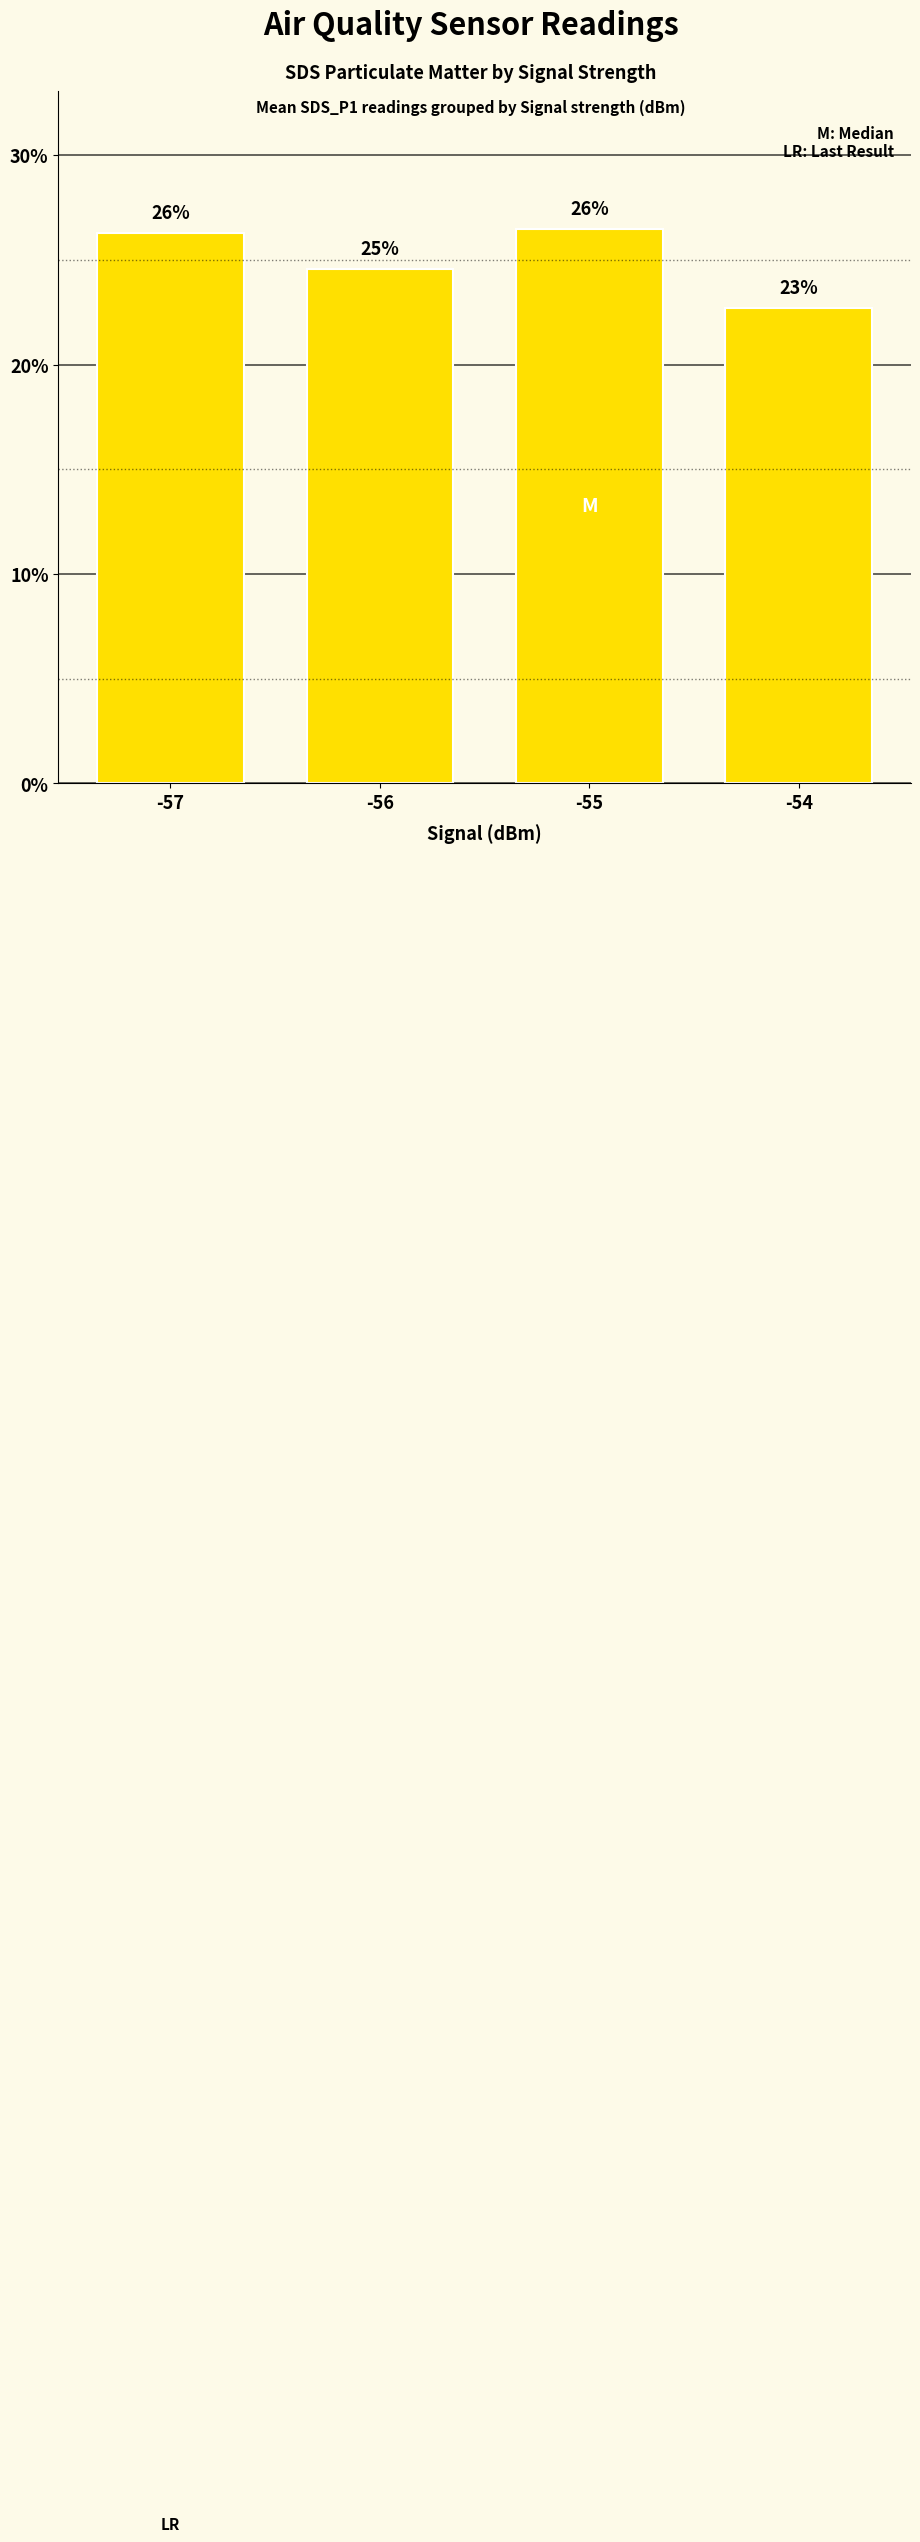

Reading left to right, list all the values displayed in this chart.

-57=26.3	-56=24.6	-55=26.5	-54=22.7